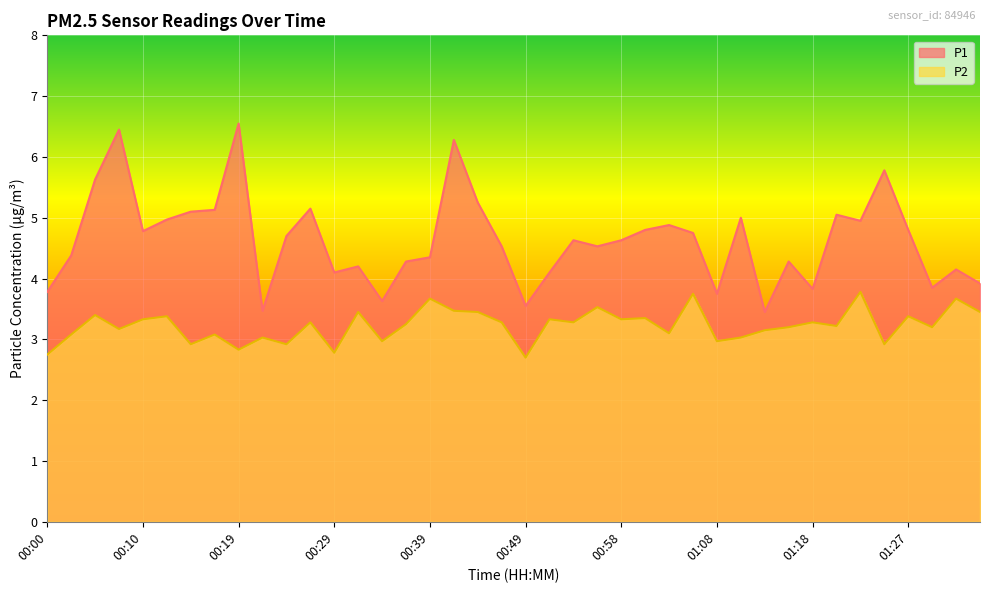

How many data points does each series have?

40